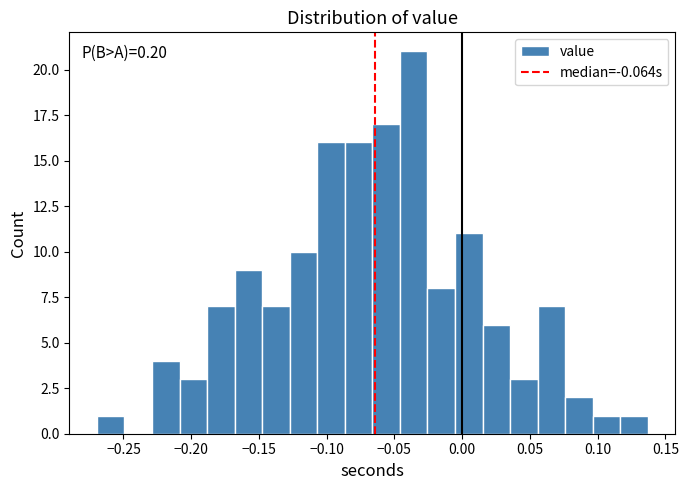

Which range on the x-axis has the tallest bar?

-0.045 to -0.025